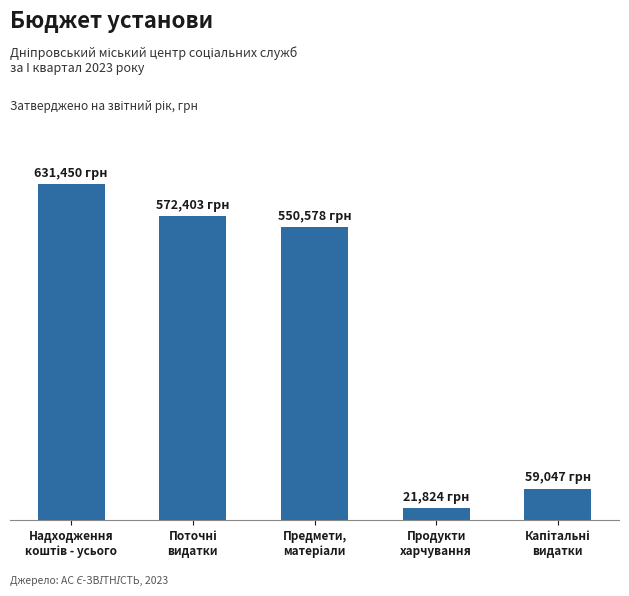

What is the change in value from Предмети,
матеріали to Капітальні
видатки?

-491531.1